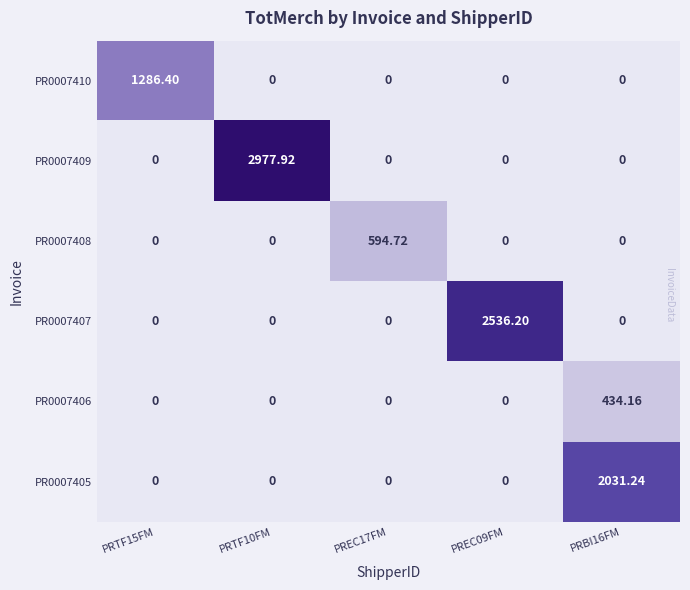

Is the value of PR0007406 at PREC09FM greater than the value of PR0007408 at PREC17FM?

No